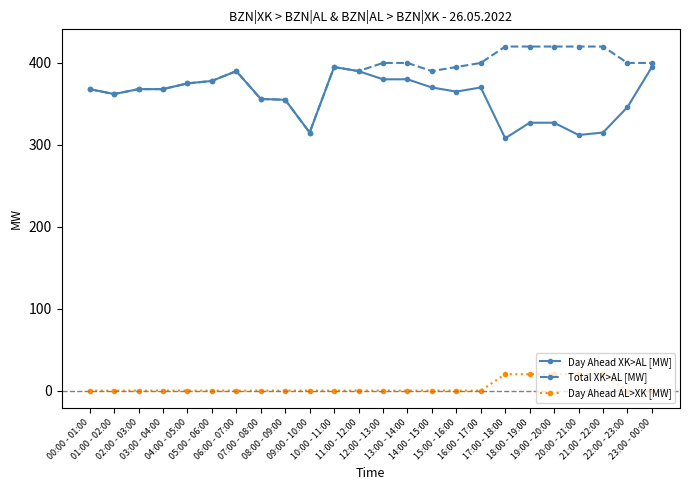

What is the difference between the Day Ahead XK>AL [MW] values at 03:00 - 04:00 and 18:00 - 19:00?

41